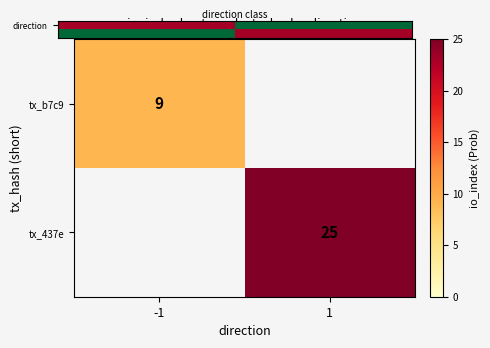

Is it true that tx_b7c9 equals 5 at -1?

False